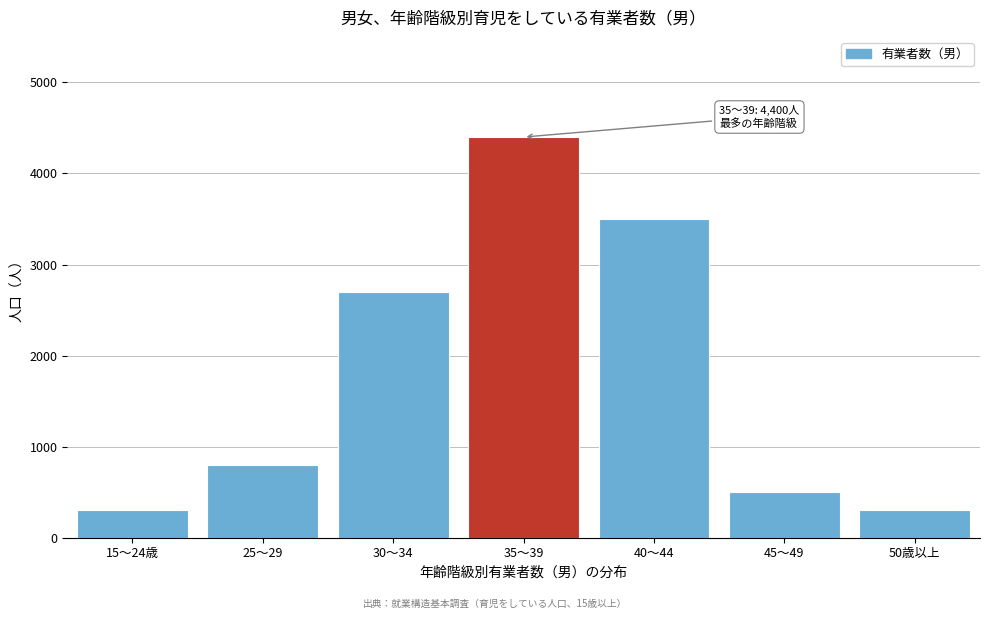

Reading left to right, transcribe all the data shown in this chart.

300	800	2700	4400	3500	500	300